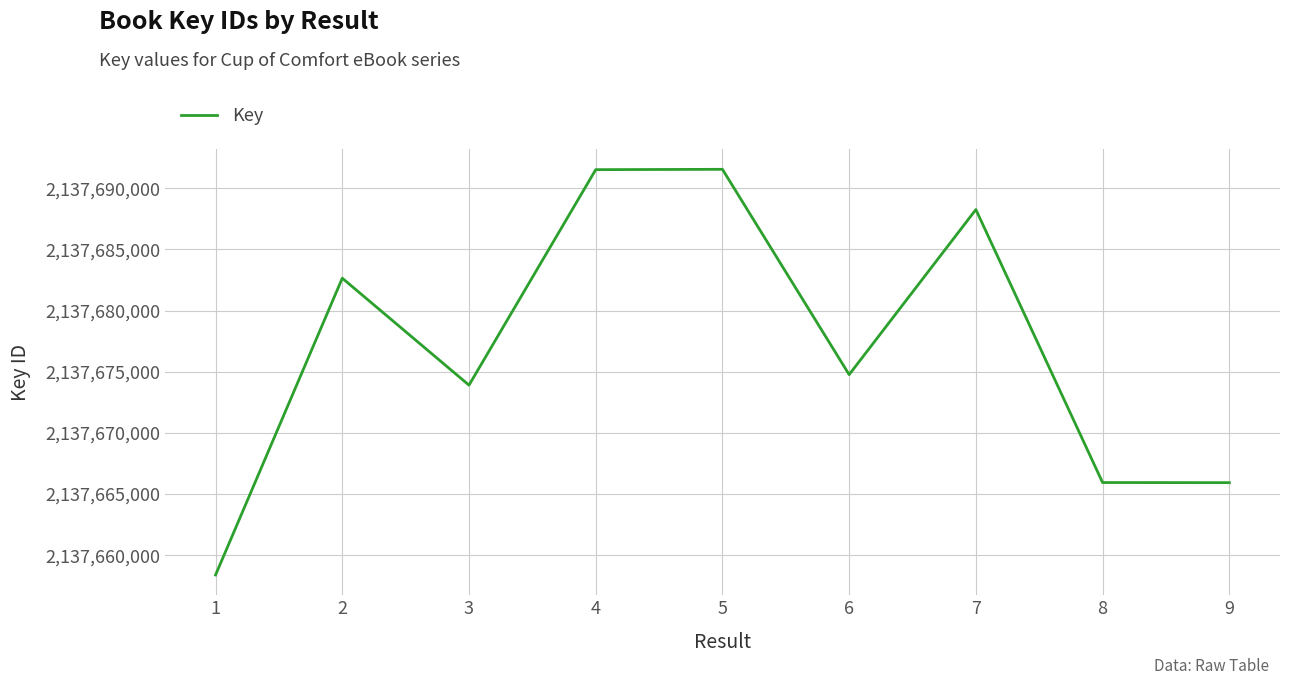

Is it true that the value at 2 is 2137682652?

True